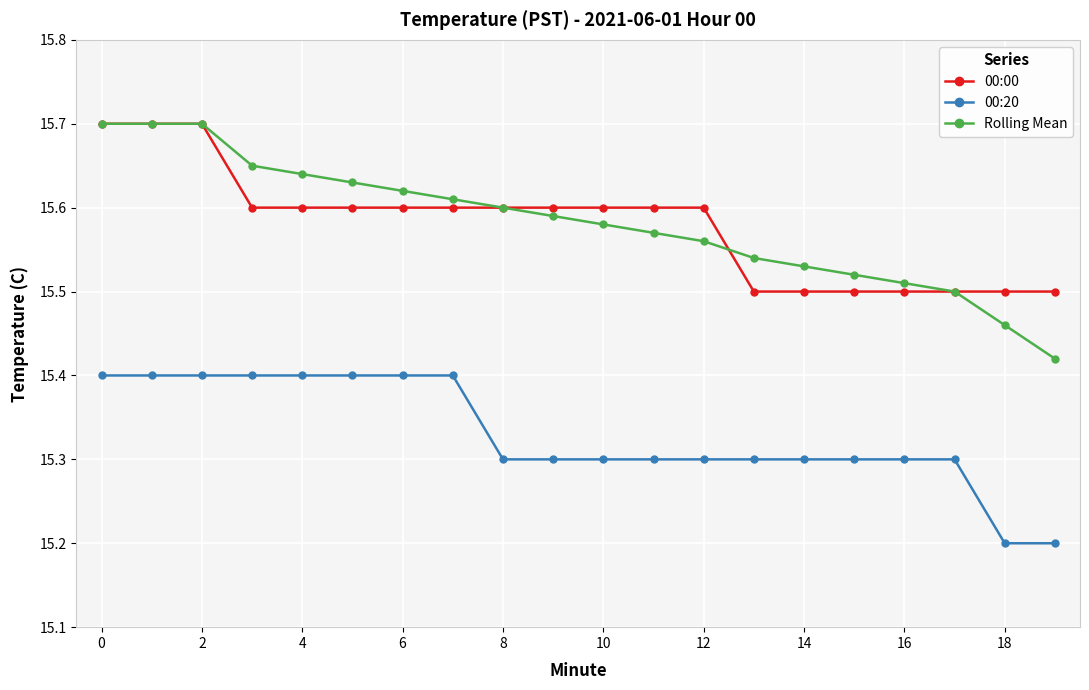

Which series has the widest spread of values?

Rolling Mean